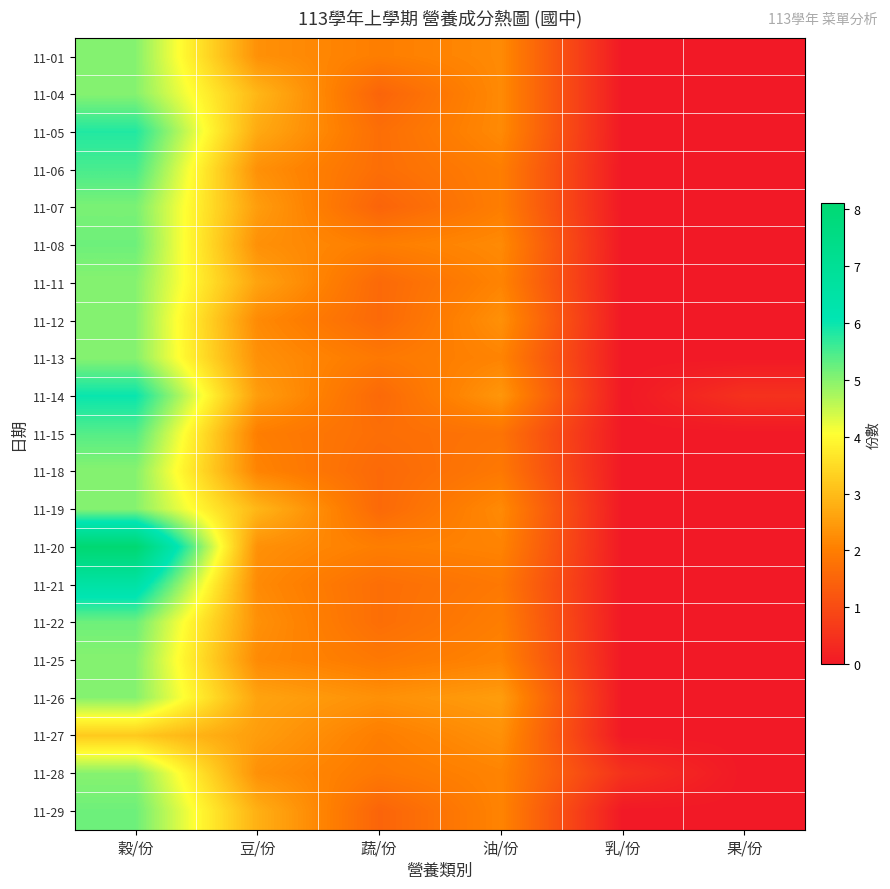

Reading left to right, what are all the values shown in this chart?

11-01: 穀/份=5.0	豆/份=2.3	蔬/份=2.0	油/份=2.2	乳/份=0.0	果/份=0.0
11-04: 穀/份=5.0	豆/份=2.9	蔬/份=1.5	油/份=2.2	乳/份=0.0	果/份=0.0
11-05: 穀/份=5.8	豆/份=2.7	蔬/份=1.7	油/份=2.2	乳/份=0.0	果/份=0.0
11-06: 穀/份=5.5	豆/份=2.3	蔬/份=1.7	油/份=2.0	乳/份=0.0	果/份=0.0
11-07: 穀/份=5.1	豆/份=2.5	蔬/份=1.5	油/份=2.0	乳/份=0.0	果/份=0.0
11-08: 穀/份=5.2	豆/份=2.3	蔬/份=2.0	油/份=2.2	乳/份=0.0	果/份=0.0
11-11: 穀/份=5.0	豆/份=2.6	蔬/份=1.6	油/份=2.1	乳/份=0.0	果/份=0.0
11-12: 穀/份=5.0	豆/份=2.2	蔬/份=1.6	油/份=2.3	乳/份=0.0	果/份=0.0
11-13: 穀/份=5.0	豆/份=2.3	蔬/份=1.9	油/份=2.1	乳/份=0.0	果/份=0.0
11-14: 穀/份=6.0	豆/份=2.5	蔬/份=1.6	油/份=2.4	乳/份=0.0	果/份=0.5
11-15: 穀/份=5.4	豆/份=2.0	蔬/份=1.7	油/份=1.8	乳/份=0.0	果/份=0.0
11-18: 穀/份=5.0	豆/份=2.1	蔬/份=1.6	油/份=1.9	乳/份=0.0	果/份=0.0
11-19: 穀/份=5.0	豆/份=2.9	蔬/份=1.6	油/份=2.2	乳/份=0.0	果/份=0.0
11-20: 穀/份=8.1	豆/份=2.3	蔬/份=2.0	油/份=2.1	乳/份=0.0	果/份=0.0
11-21: 穀/份=6.5	豆/份=2.2	蔬/份=1.7	油/份=1.9	乳/份=0.0	果/份=0.0
11-22: 穀/份=5.2	豆/份=2.3	蔬/份=1.7	油/份=2.0	乳/份=0.0	果/份=0.0
11-25: 穀/份=5.0	豆/份=2.2	蔬/份=1.9	油/份=2.1	乳/份=0.0	果/份=0.0
11-26: 穀/份=5.0	豆/份=2.6	蔬/份=2.3	油/份=2.5	乳/份=0.0	果/份=0.0
11-27: 穀/份=3.2	豆/份=2.5	蔬/份=2.0	油/份=2.3	乳/份=0.0	果/份=0.0
11-28: 穀/份=5.0	豆/份=2.3	蔬/份=1.9	油/份=2.1	乳/份=0.5	果/份=0.0
11-29: 穀/份=5.2	豆/份=2.8	蔬/份=1.5	油/份=2.1	乳/份=0.0	果/份=0.0